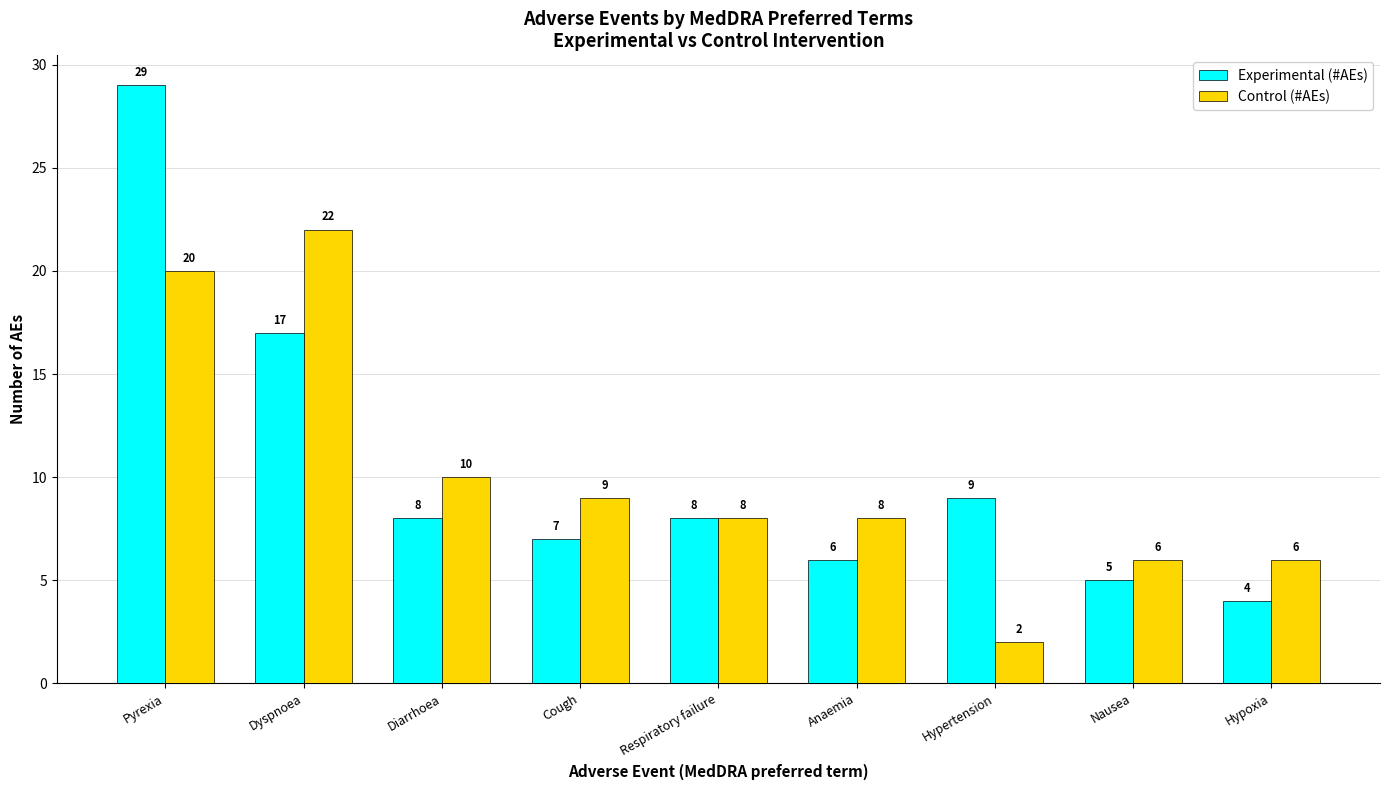

Reading right to left, list all the values displayed in this chart.

Experimental (#AEs): 4	5	9	6	8	7	8	17	29
Control (#AEs): 6	6	2	8	8	9	10	22	20